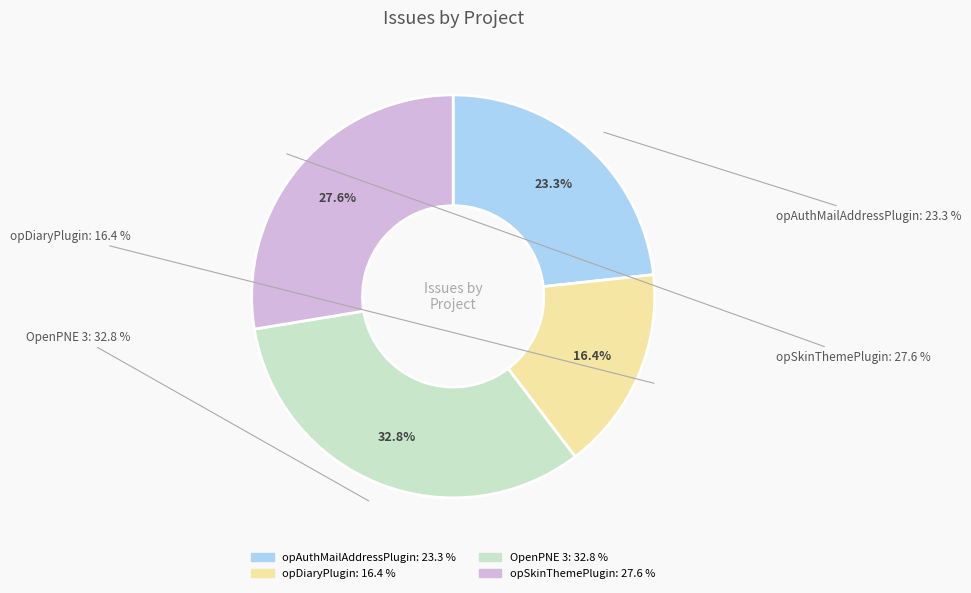

Which category has the smallest portion of the pie?

opDiaryPlugin